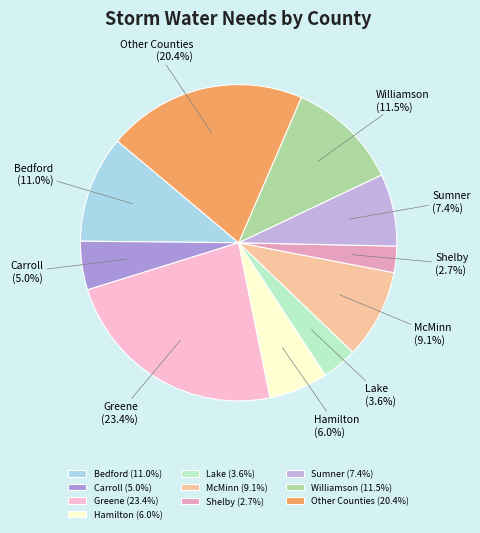

Between Lake and Shelby, which is larger?

Lake